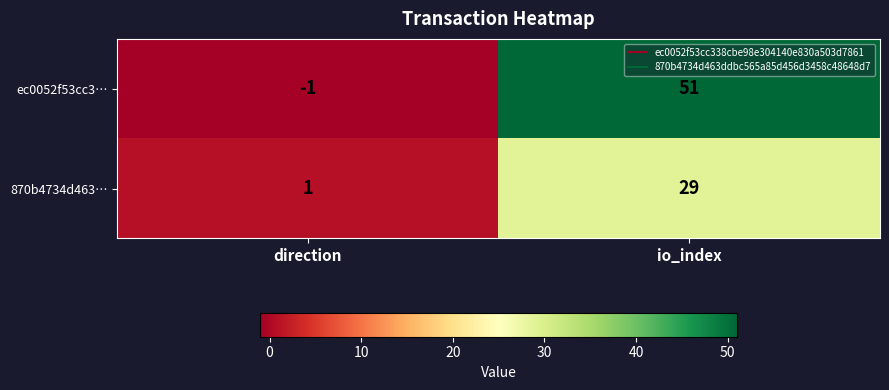

Which series changed the most between direction and io_index?

ec0052f53cc3…